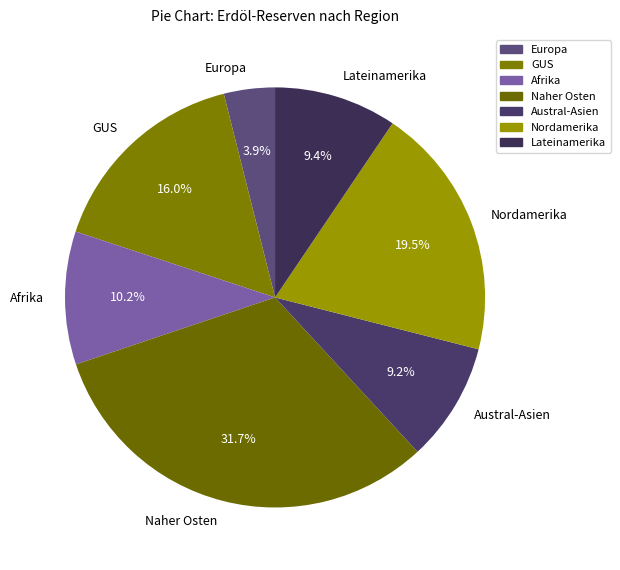

How many slices are in this pie chart?

7